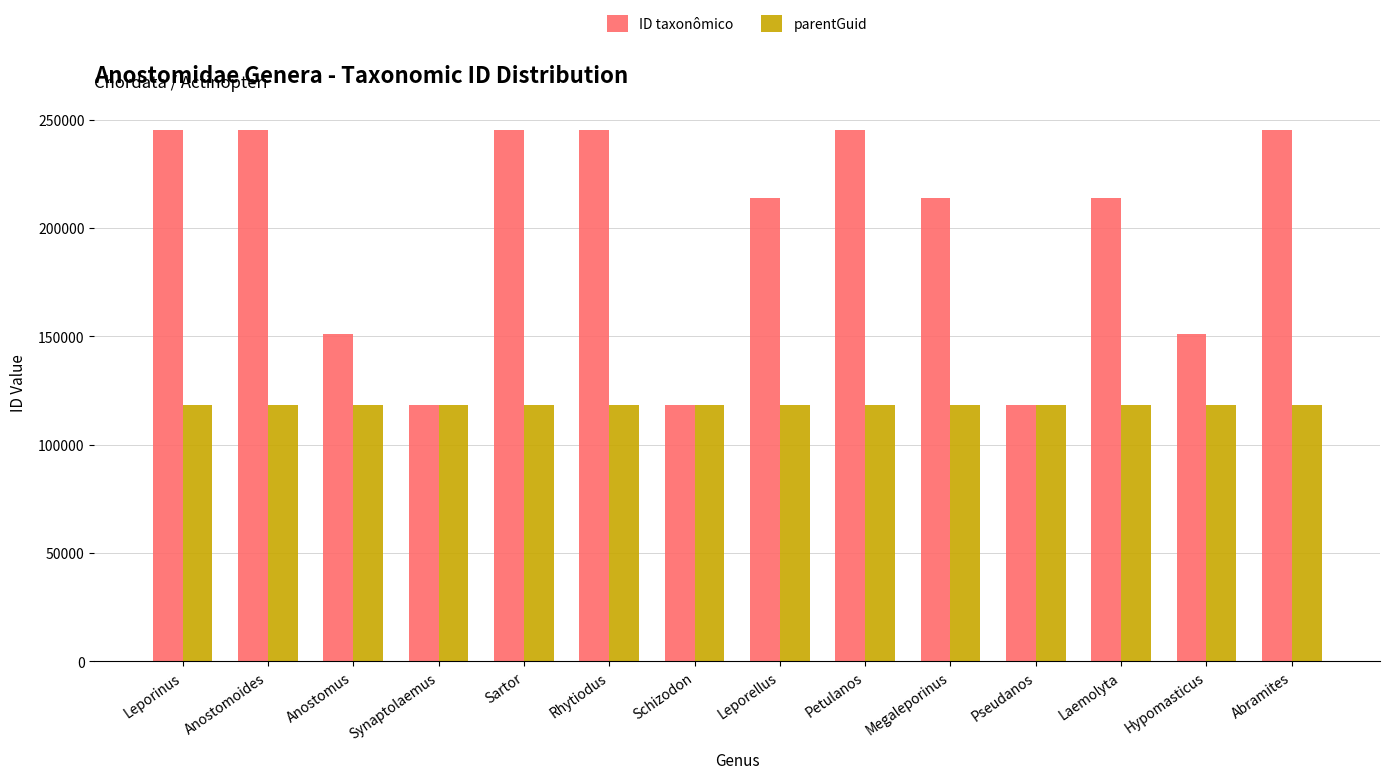

How many bars are there in each group?

2